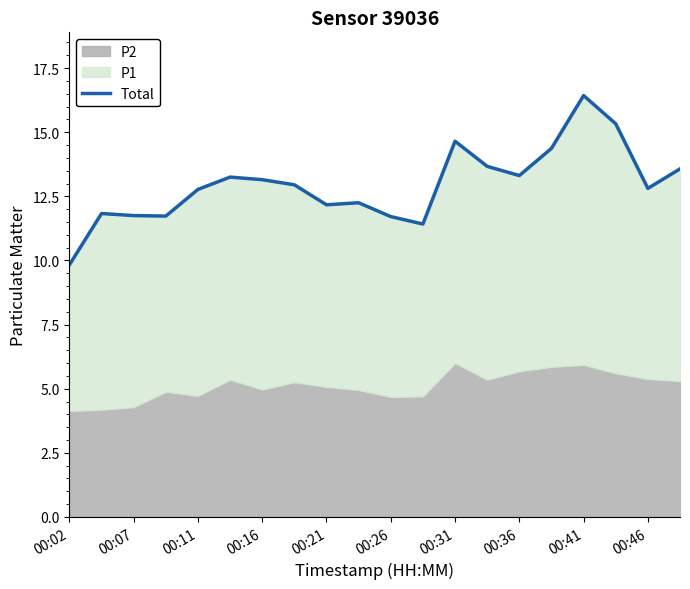

Reading left to right, what are all the values shown in this chart?

9.8	11.8	11.8	11.7	12.8	13.2	13.1	12.9	12.2	12.2	11.7	11.4	14.7	13.7	13.3	14.4	16.4	15.3	12.8	13.6